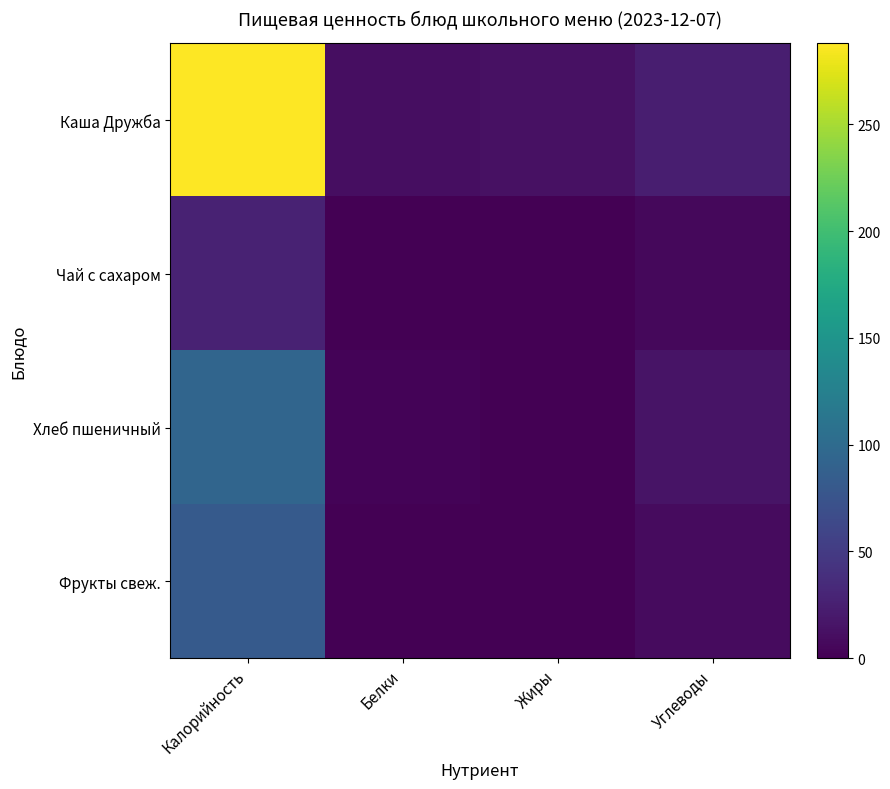

Which series changed the most between Калорийность and Белки?

Каша Дружба